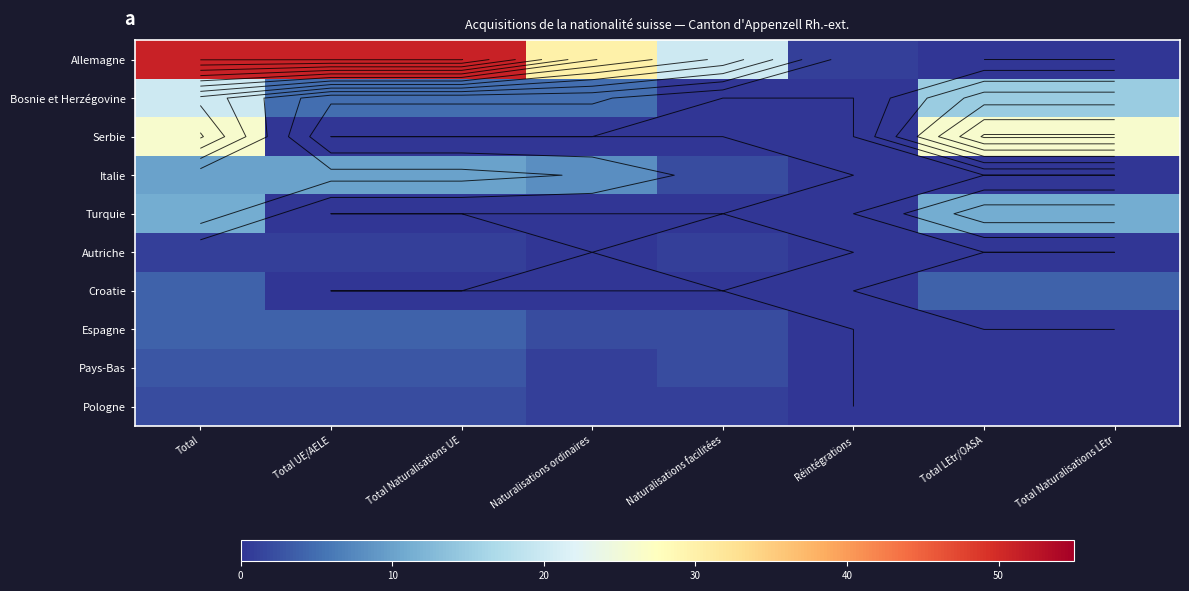

Is the value of Serbie at Total LEtr/OASA greater than the value of Espagne at Total UE/AELE?

Yes